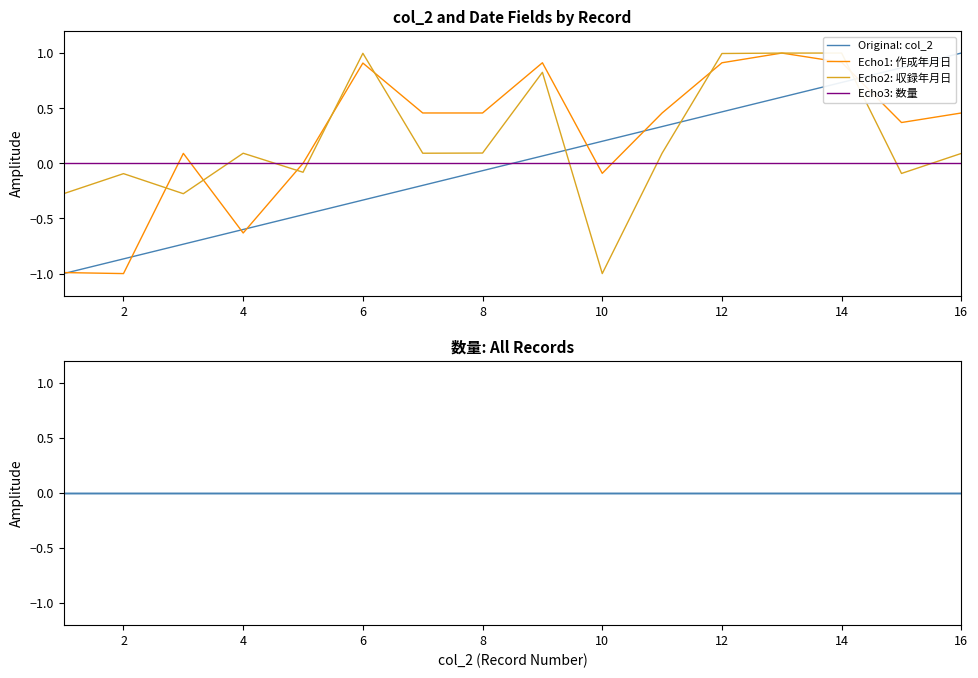

How many values in the Echo2: 収録年月日 series are below 0?

6